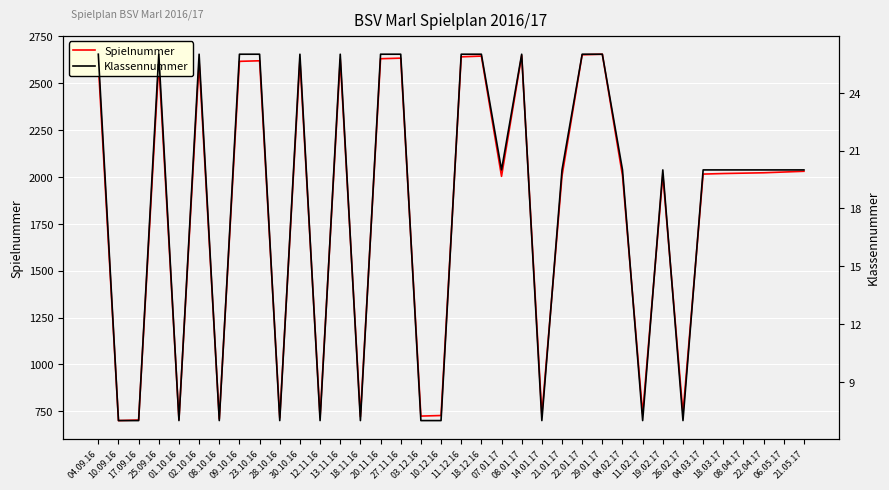

True or false: Spielnummer has more than 0 points higher than both neighbors.

True